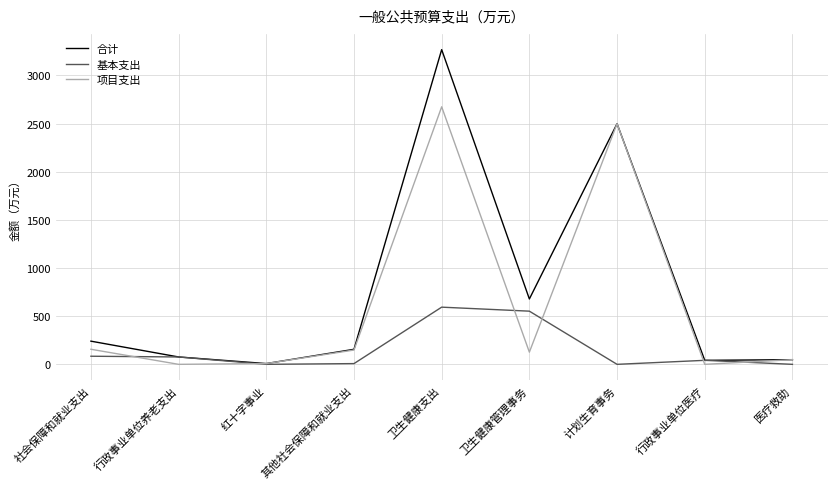

Which series has the widest spread of values?

合计